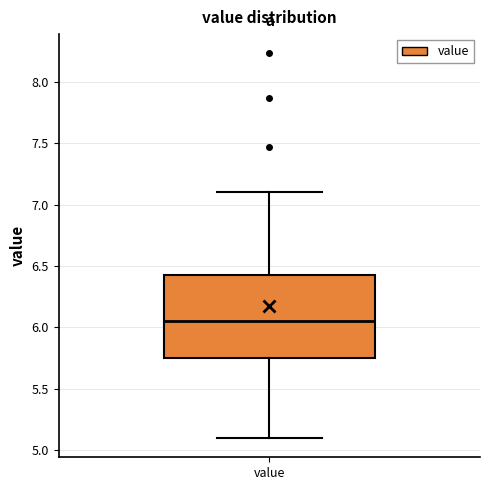

Transcribe this box plot: give where the median line is, the range the box spans, and where the two whiskers end, as read against the y-axis. The values are not printed on the chart, so give them approximately, as read against the axis.

median 6.05, box 5.75 to 6.45, whiskers 5.10 to 7.10